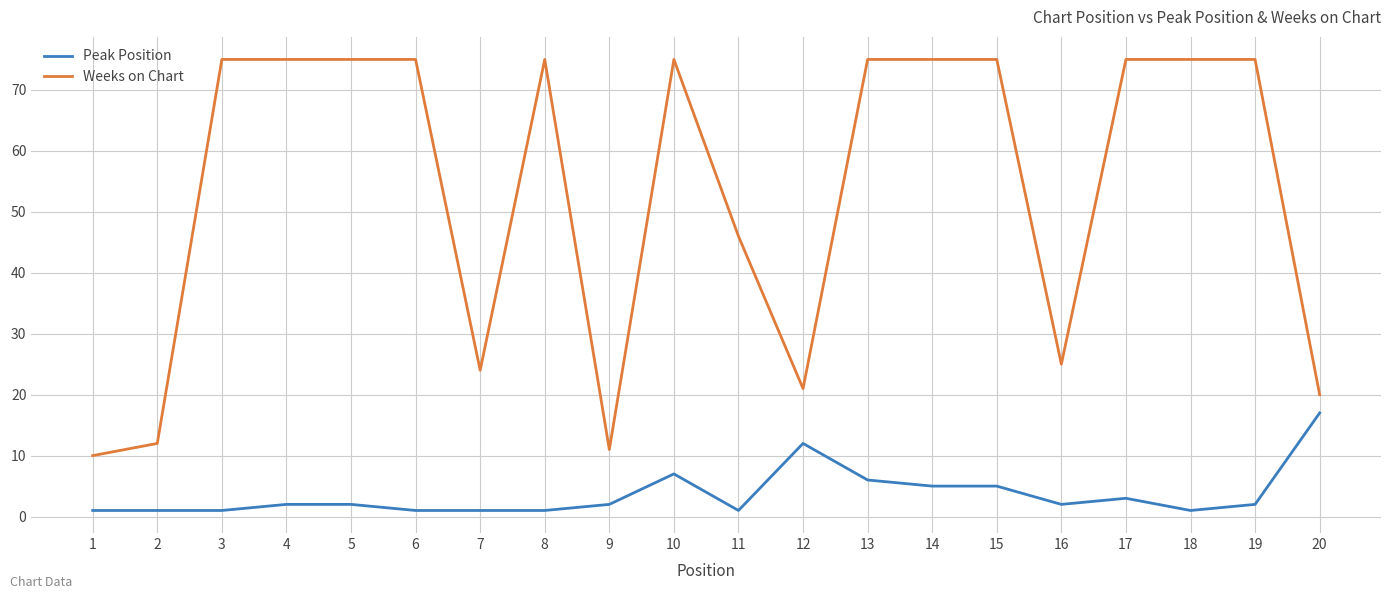

Rank the series by their maximum value, from highest to lowest.

Weeks on Chart, Peak Position